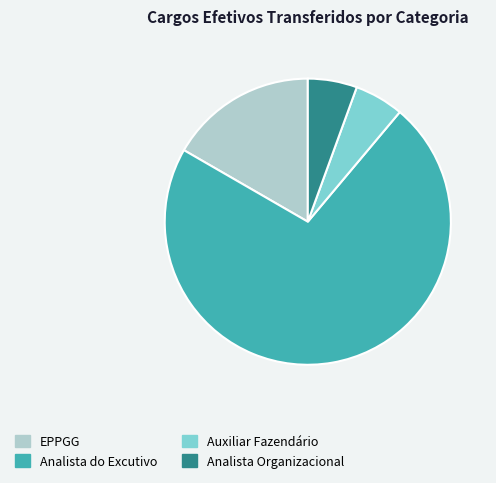

True or false: EPPGG accounts for 23% of the total.

False